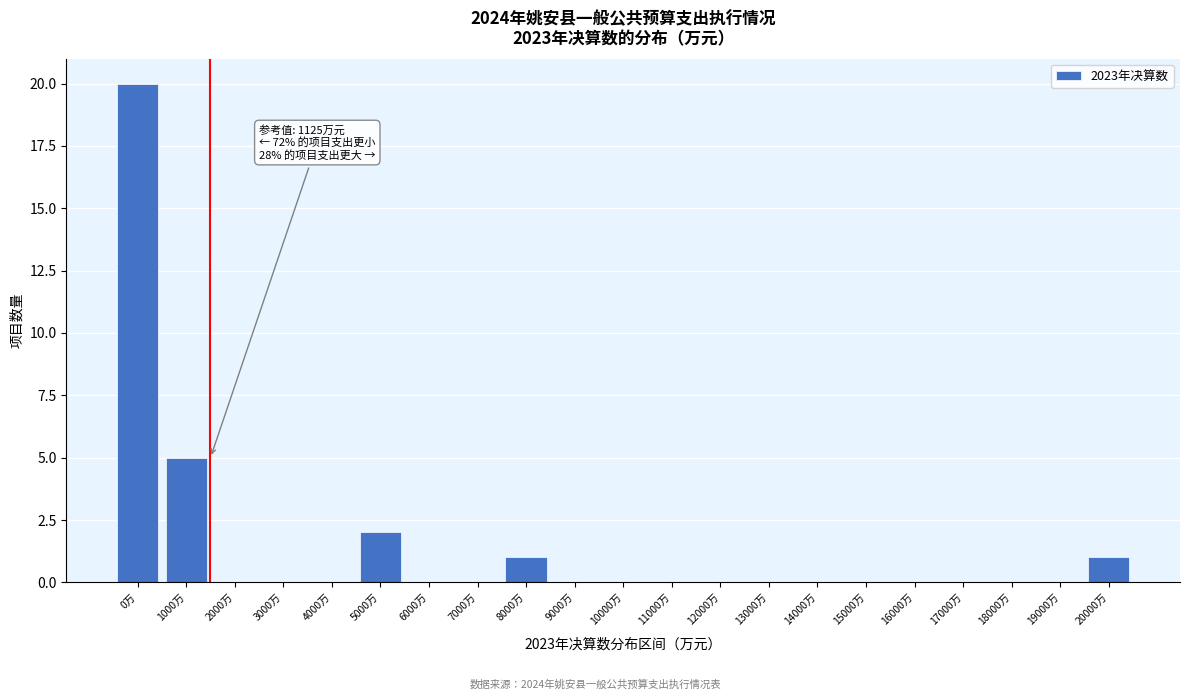

Reading left to right, extract all data points from this chart.

0万=20	1000万=5	2000万=0	3000万=0	4000万=0	5000万=2	6000万=0	7000万=0	8000万=1	9000万=0	10000万=0	11000万=0	12000万=0	13000万=0	14000万=0	15000万=0	16000万=0	17000万=0	18000万=0	19000万=0	20000万=1